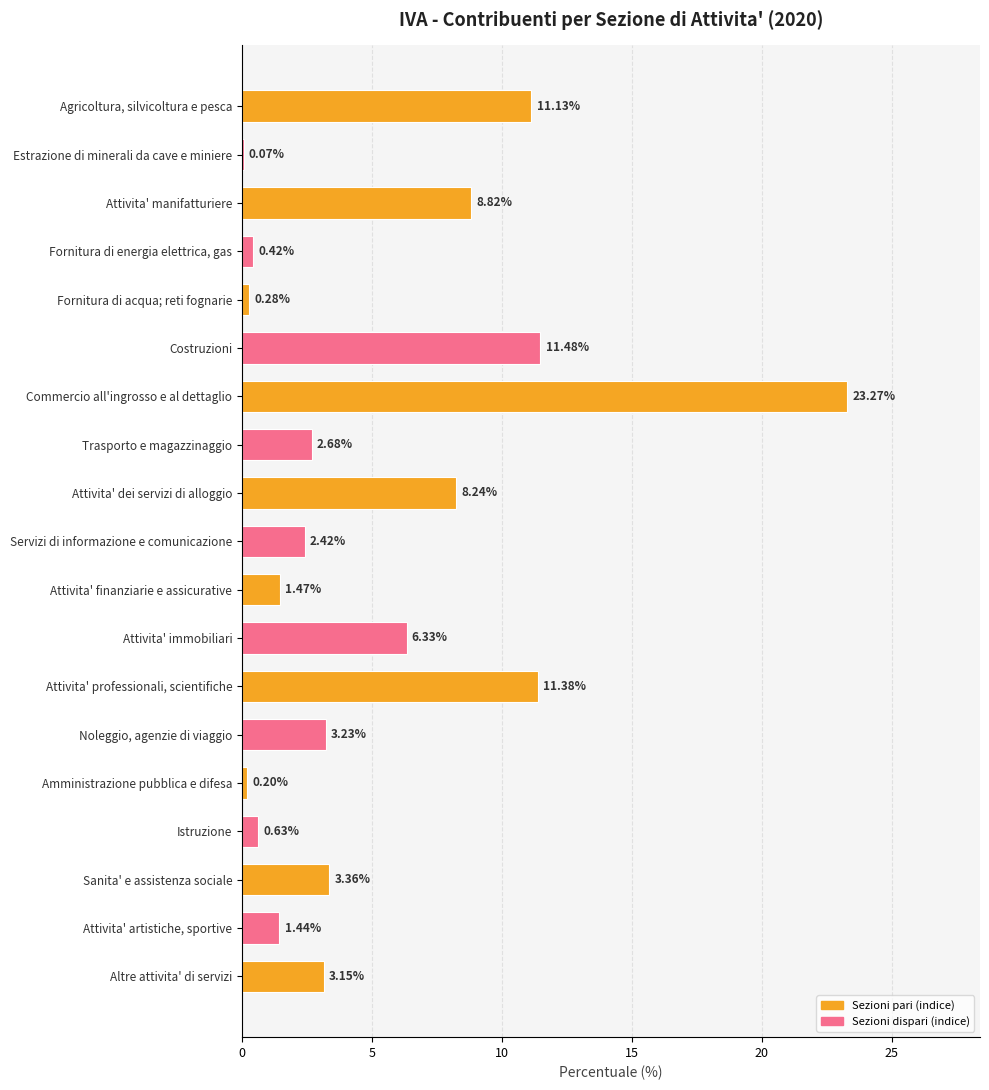

What is the sum of the values at Attivita' professionali, scientifiche and Attivita' immobiliari?

17.7